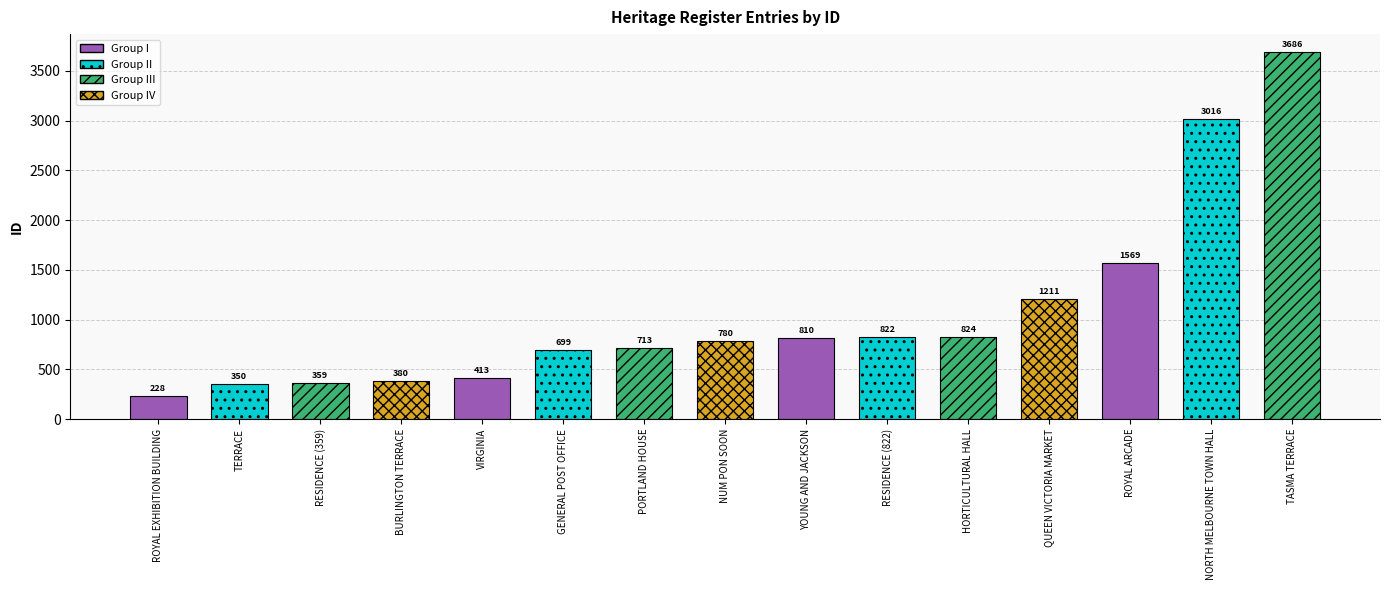

At which label does the data first exceed 780?

YOUNG AND JACKSON